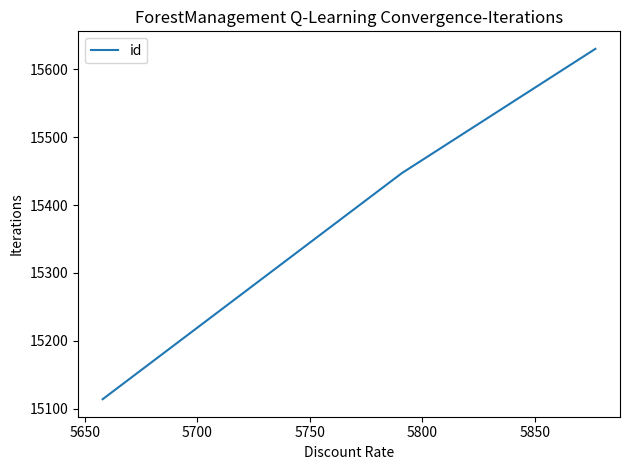

What is the difference between the second highest and minimum values?

333